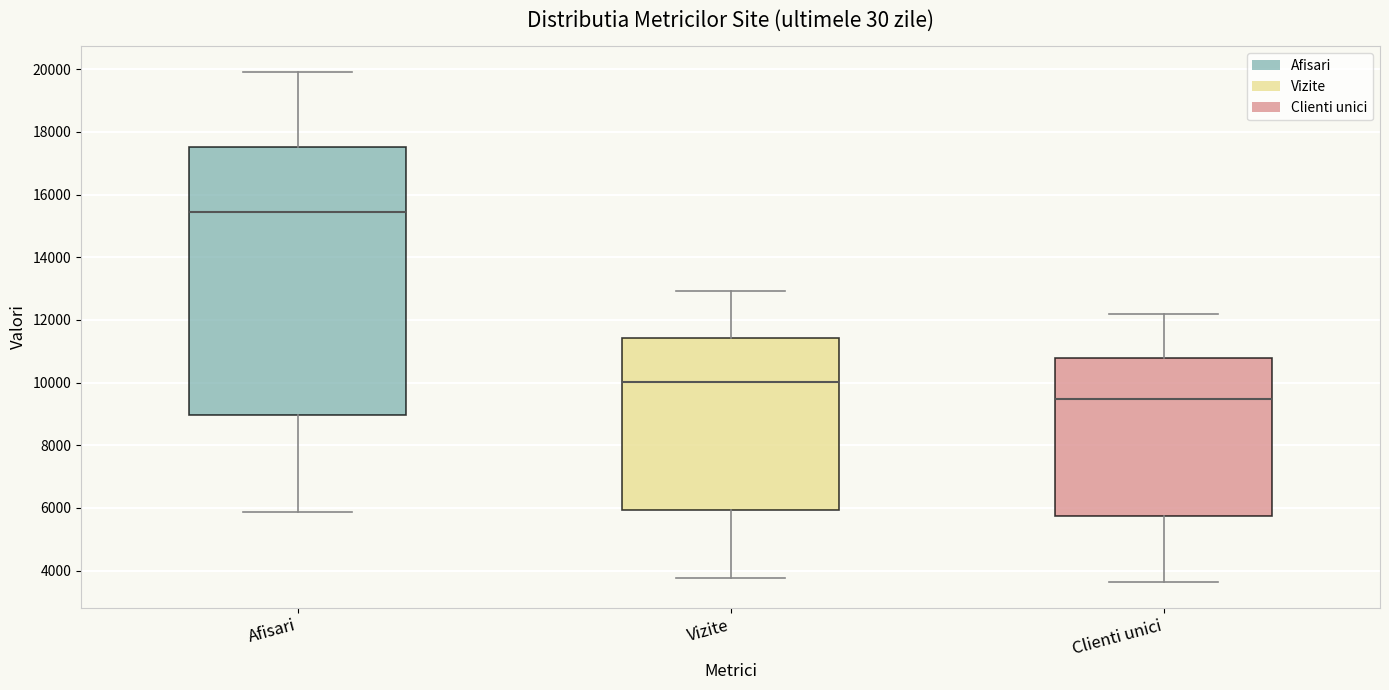

Reading left to right, read every box against the y-axis: the position of its median line, the range the box covers, and the ends of its whiskers. The values are not printed on the chart, so give them approximately, as read against the axis.

Afisari: median 15400, box 9000 to 17600, whiskers 5800 to 20000
Vizite: median 10000, box 6000 to 11400, whiskers 3800 to 13000
Clienti unici: median 9400, box 5800 to 10800, whiskers 3600 to 12200